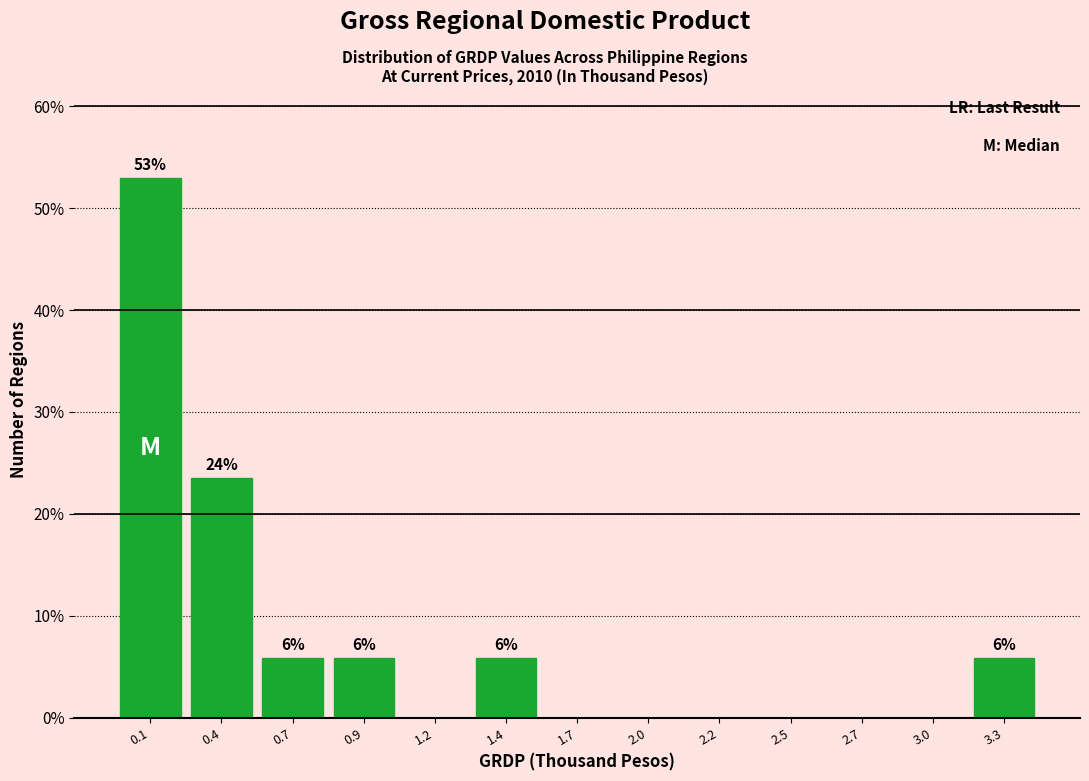

Reading left to right, what are all the values shown in this chart?

0.1=52.9	0.4=23.5	0.7=5.9	0.9=5.9	1.2=0.0	1.4=5.9	1.7=0.0	2.0=0.0	2.2=0.0	2.5=0.0	2.7=0.0	3.0=0.0	3.3=5.9